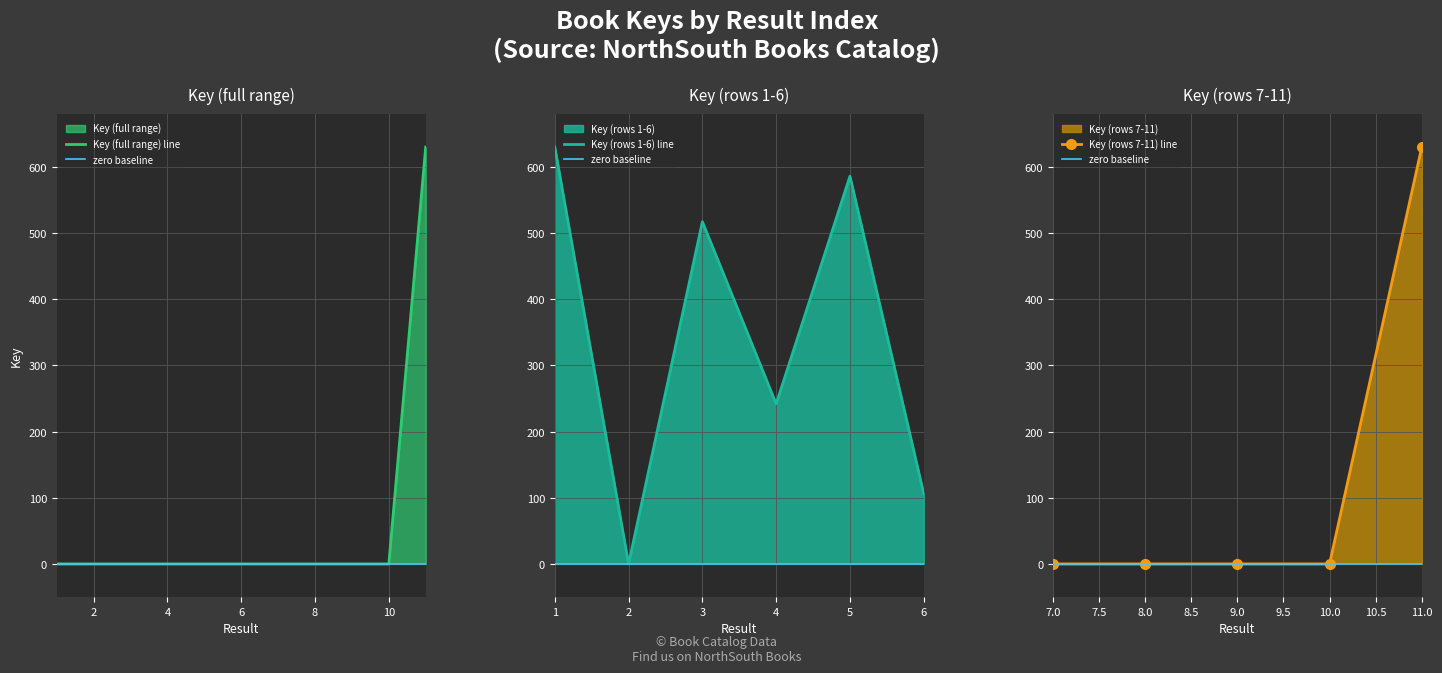

Reading left to right, what are all the values shown in this chart?

0.0	0.0	0.0	0.0	0.0	0.0	0.0	0.0	0.0	0.0	630.0